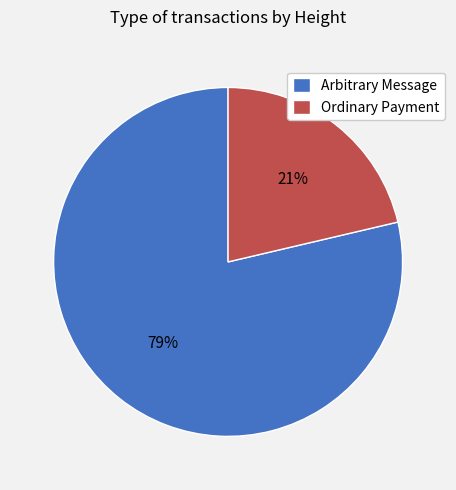

Is it true that Arbitrary Message is 79% of the pie?

True